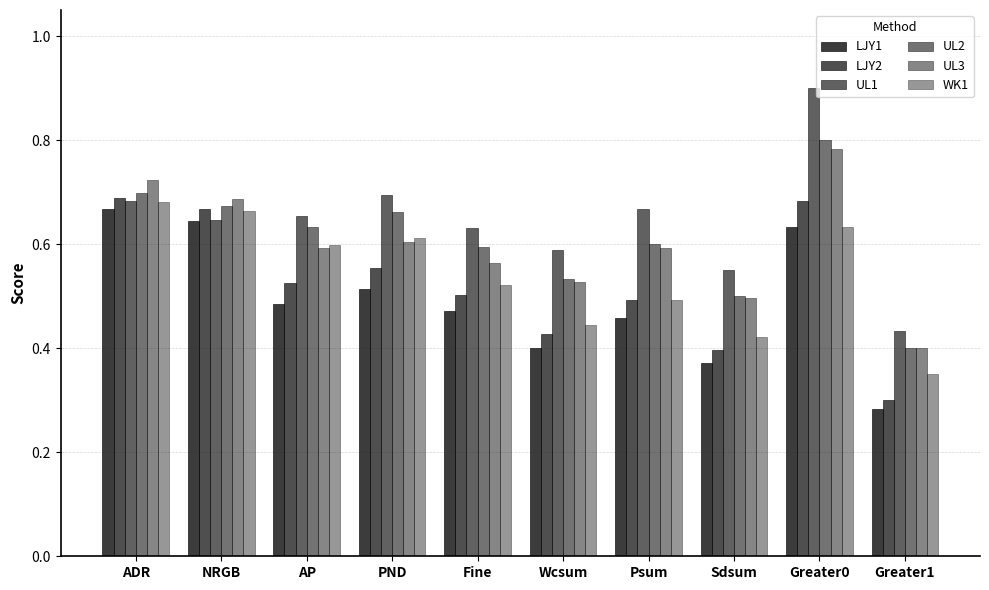

How many bars are there in total?

60